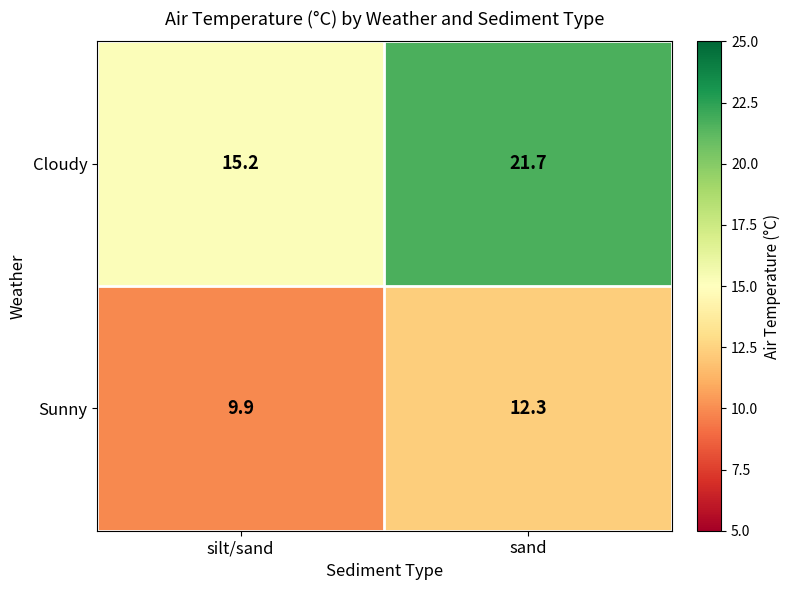

List the series in order of their peak value, highest first.

Cloudy, Sunny